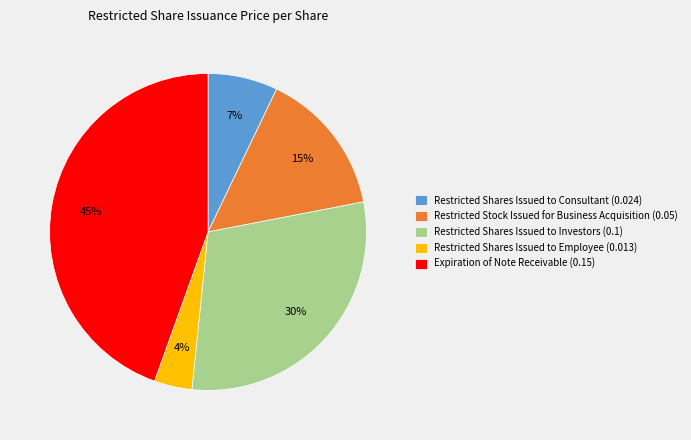

True or false: Restricted Shares Issued to Investors (0.1) accounts for 30% of the total.

True